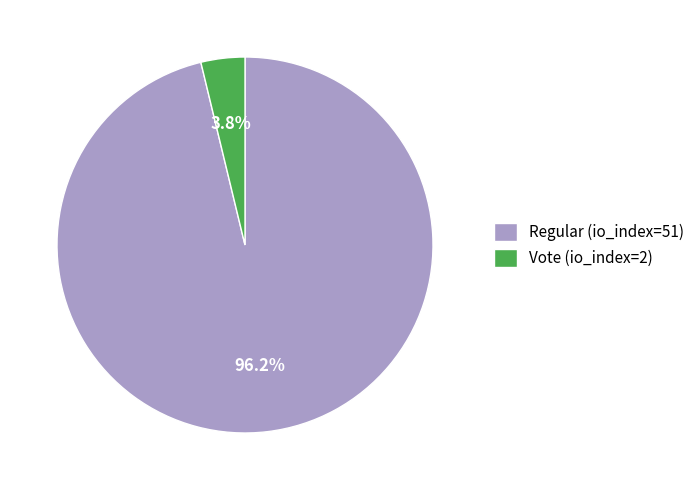

Which category has the biggest portion of the pie?

Regular (io_index=51)